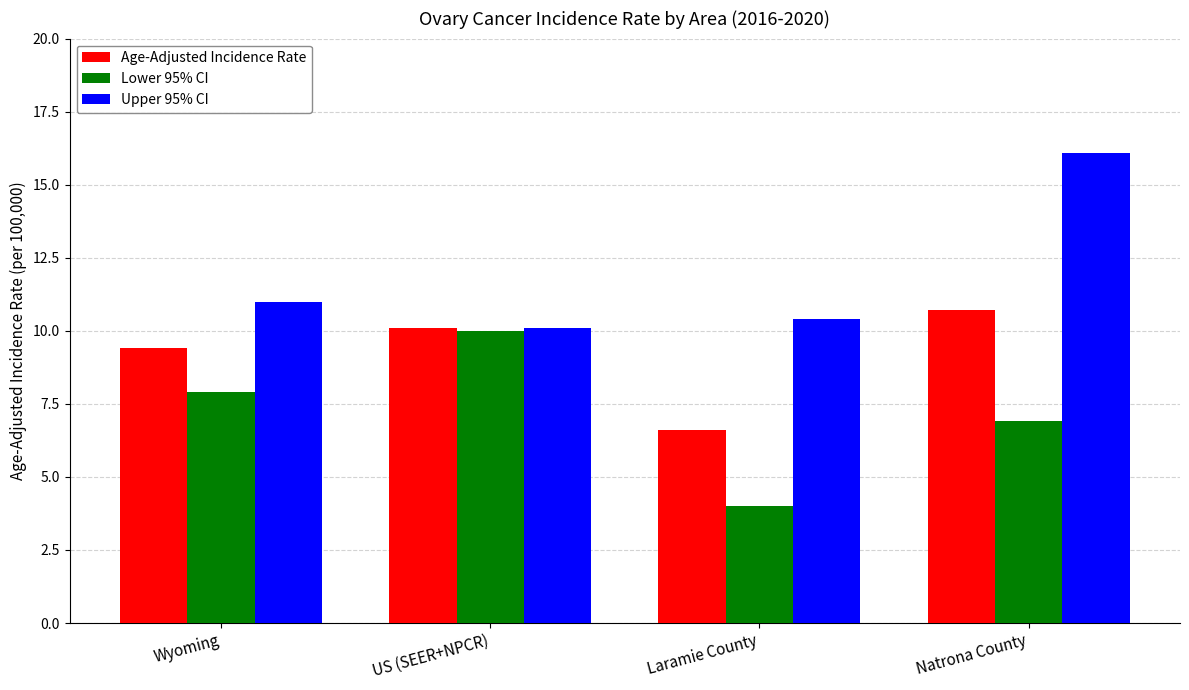

How many series are shown in this chart?

3